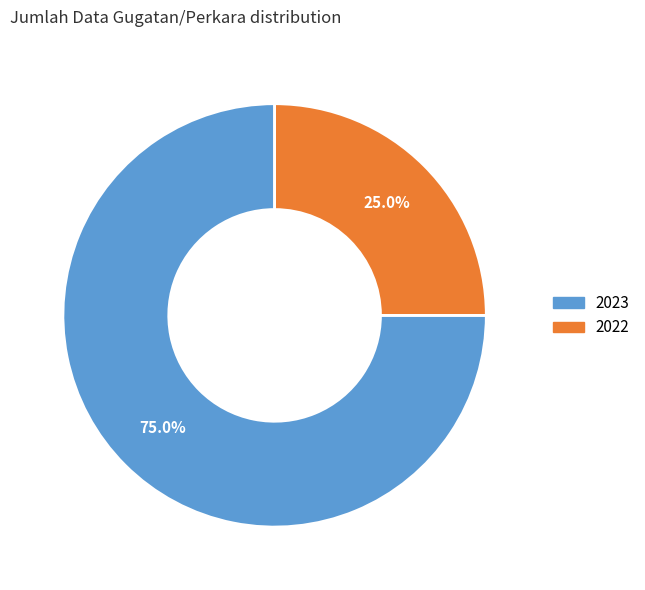

What is the majority slice?

2023